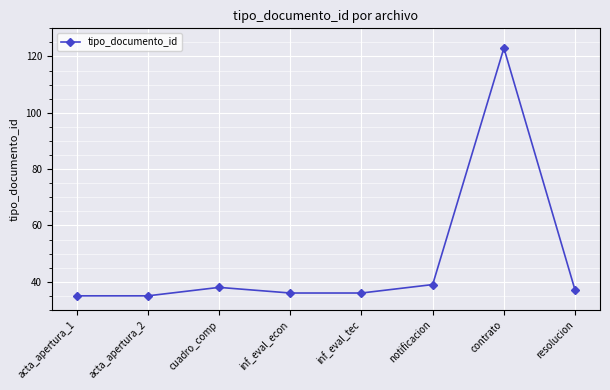

True or false: the data shows 123 at contrato.

True